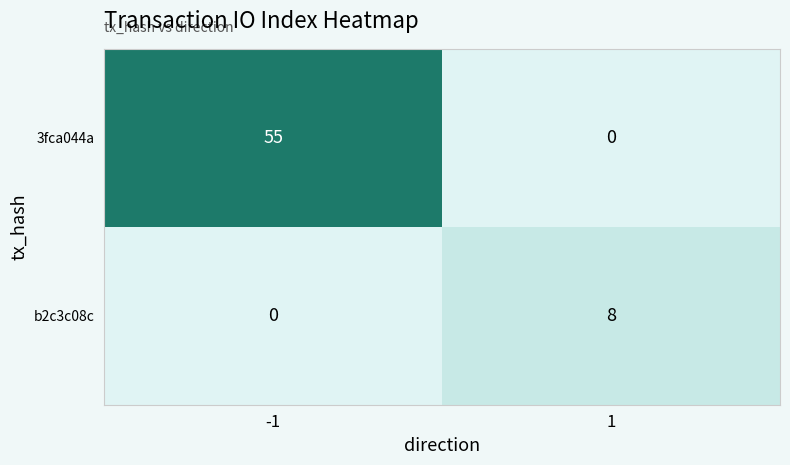

What is the greatest value displayed?

55